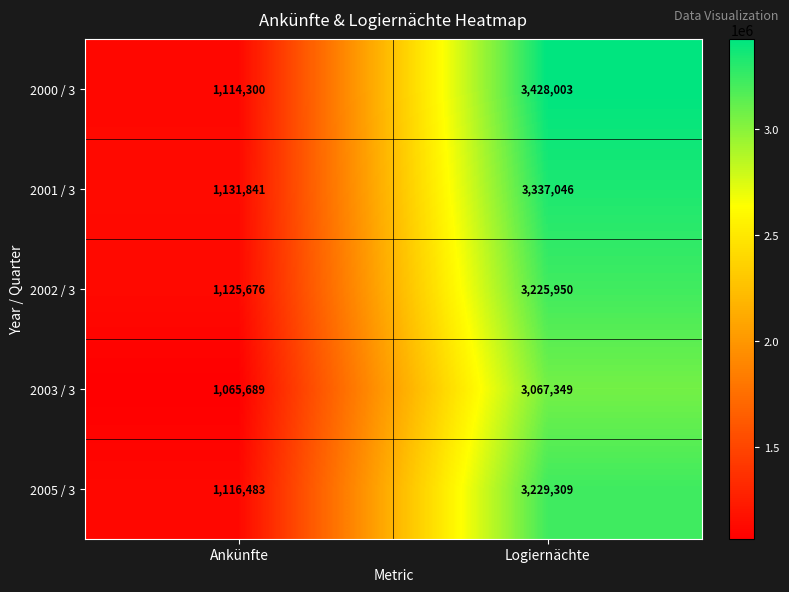

How many categories are shown in the chart?

2